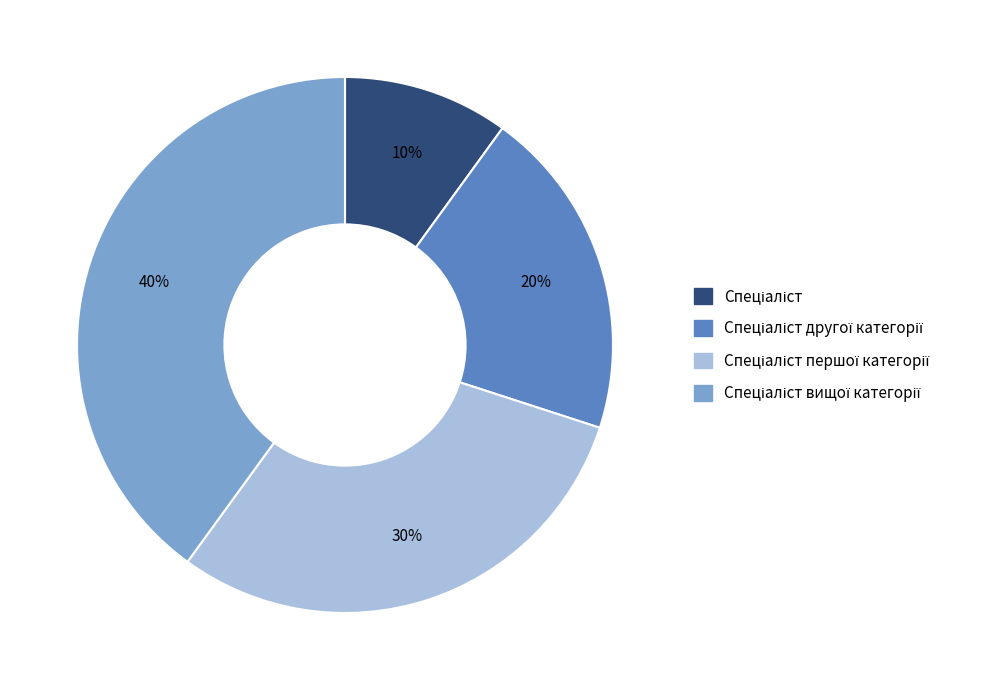

To the nearest percent, what is the average slice percentage?

25%